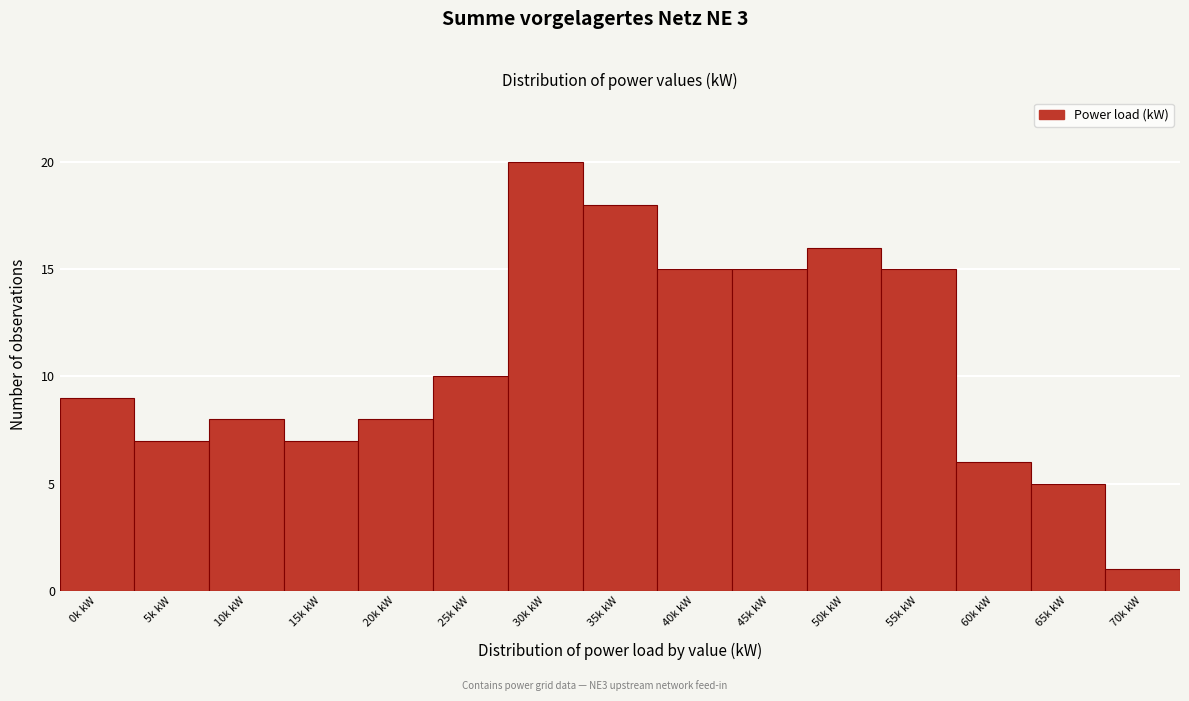

Reading left to right, transcribe all the data shown in this chart.

9	7	8	7	8	10	20	18	15	15	16	15	6	5	1